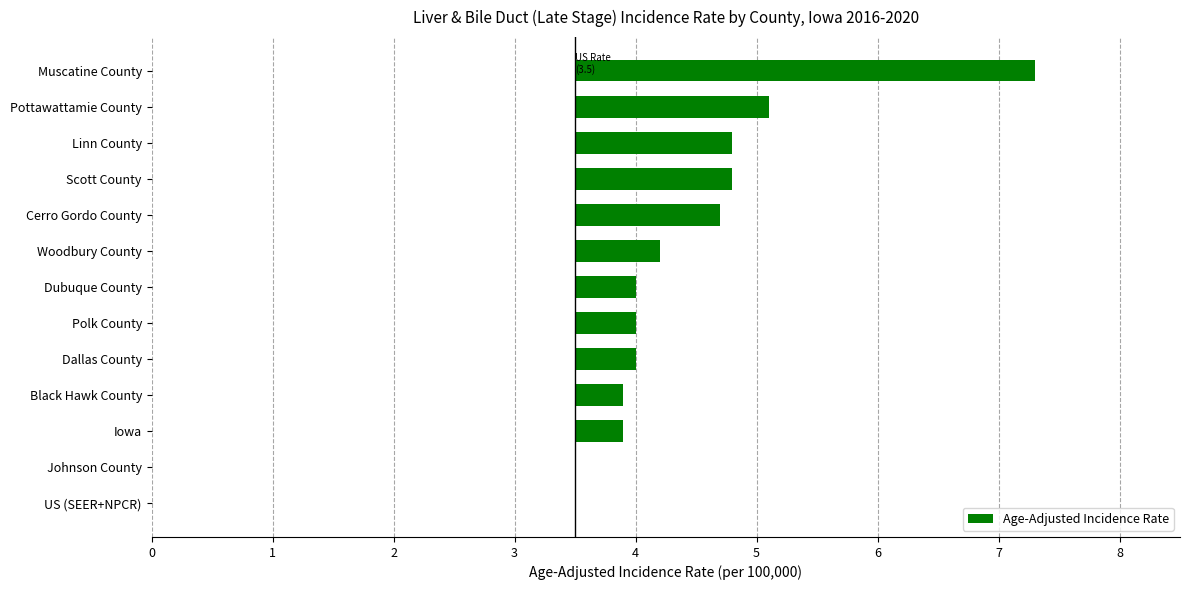

How many positive values are there?

11